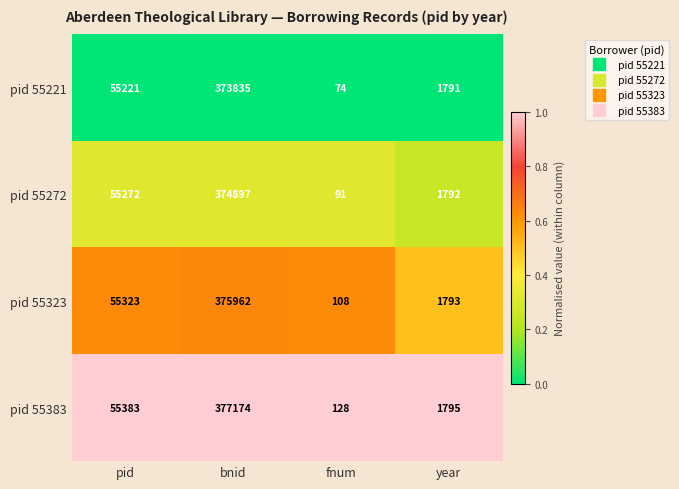

At which label does pid 55272 reach its peak?

bnid